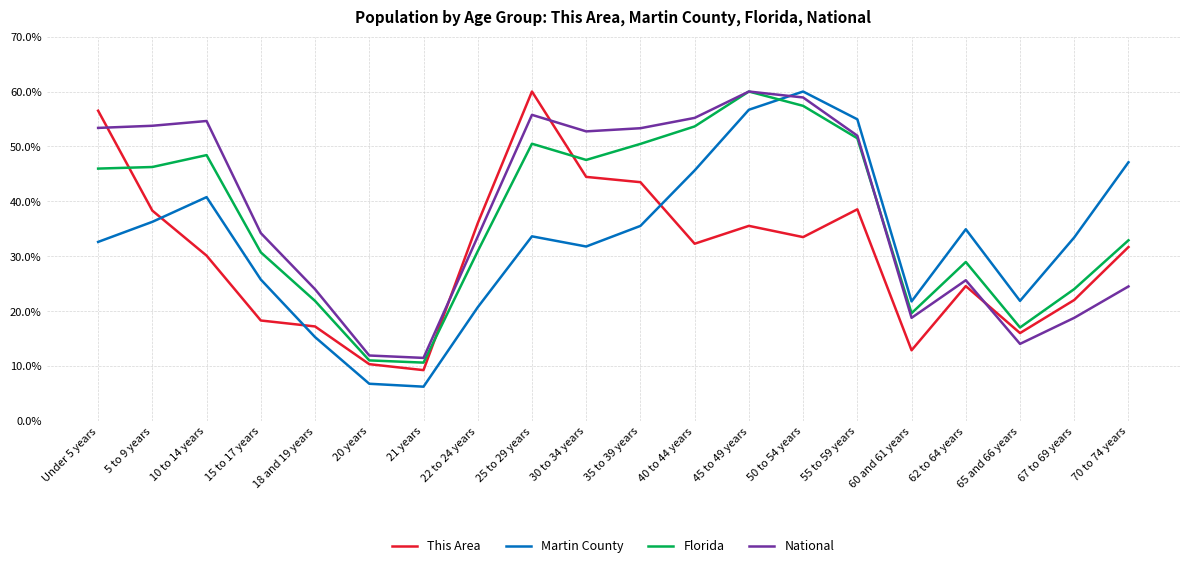

Rank the series by their average value, from highest to lowest.

National, Florida, Martin County, This Area